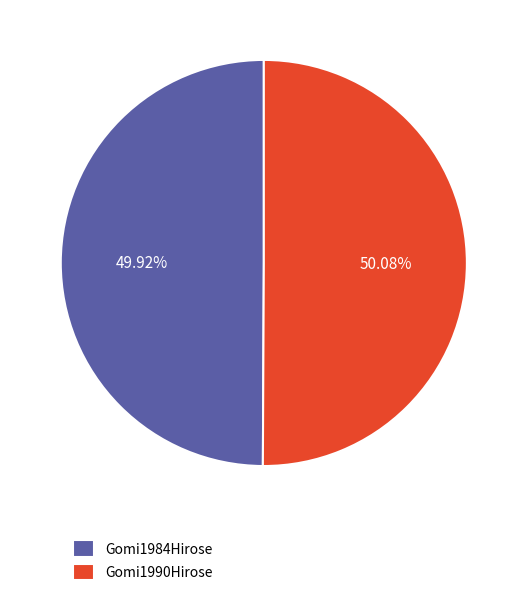

Does any single category account for the majority?

Yes